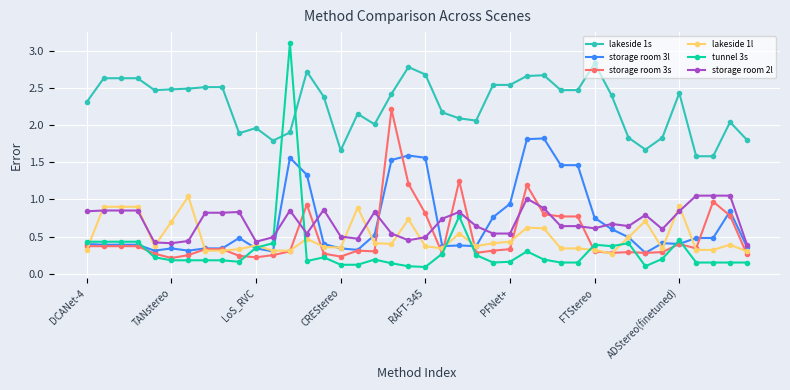

Count the number of data series in this chart.

6